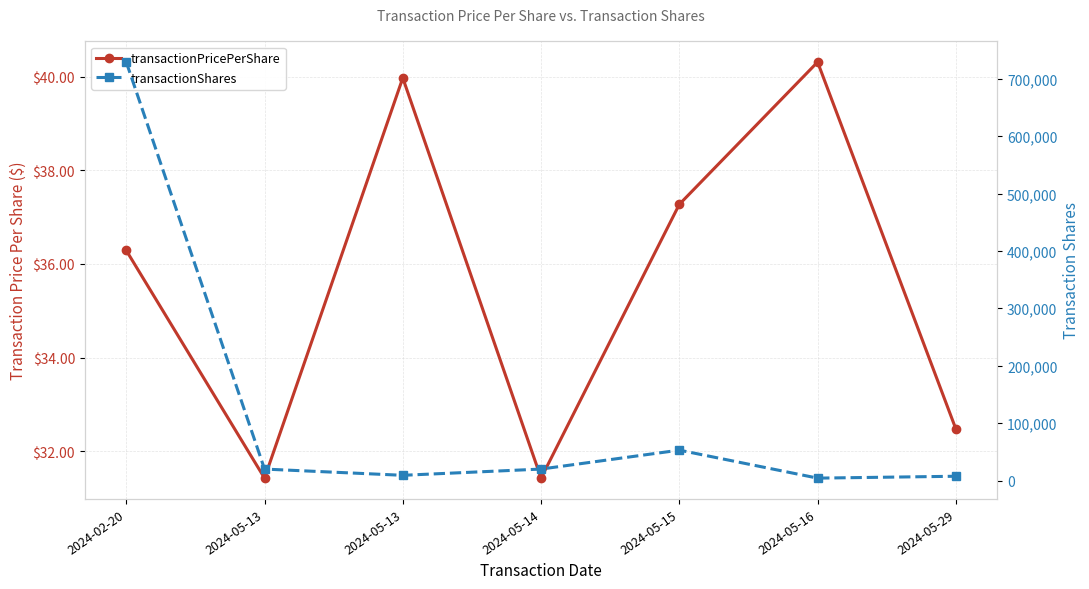

Reading left to right, extract all data points from this chart.

transactionPricePerShare: 36.3	31.4	40.0	31.4	37.3	40.3	32.5
transactionShares: 729037.0	20000.0	9133.0	20000.0	52969.0	4218.0	7495.0